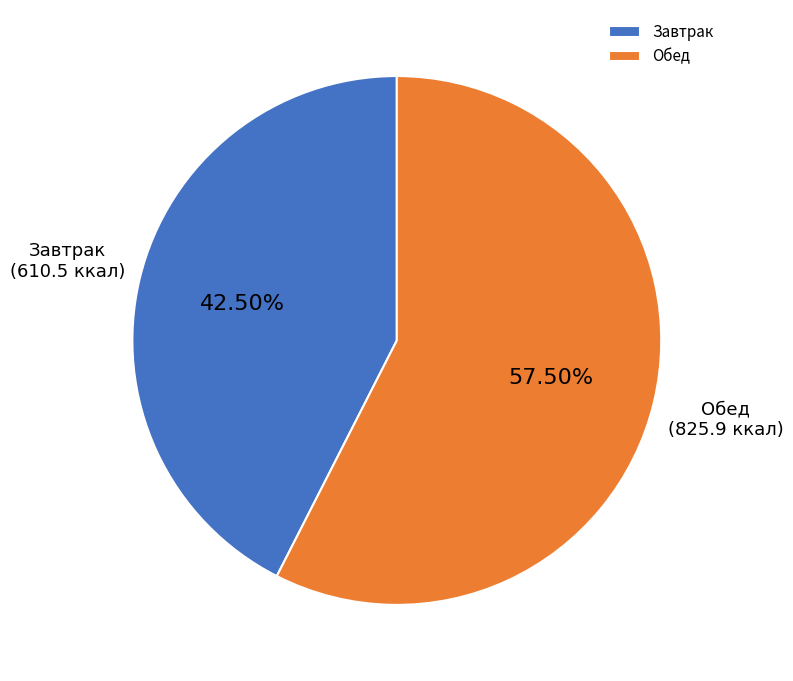

Is there any slice that represents more than half of the pie?

Yes